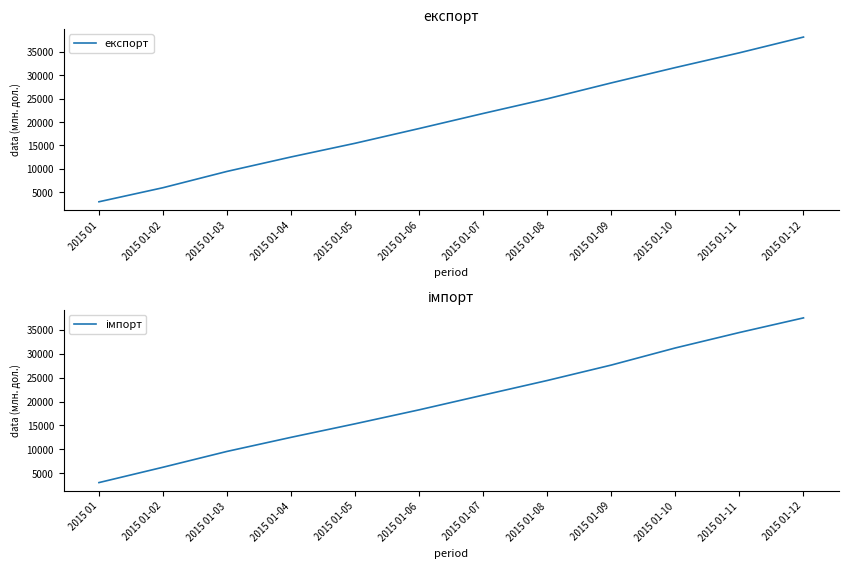

At which category is the sum across all series the highest?

2015 01-12